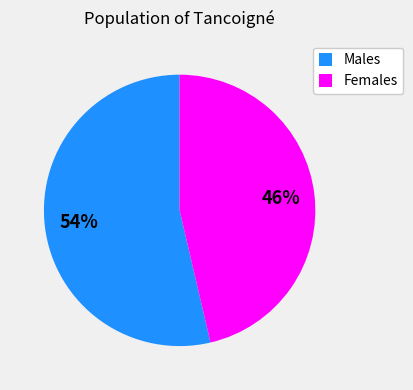

Does any single category account for the majority?

Yes